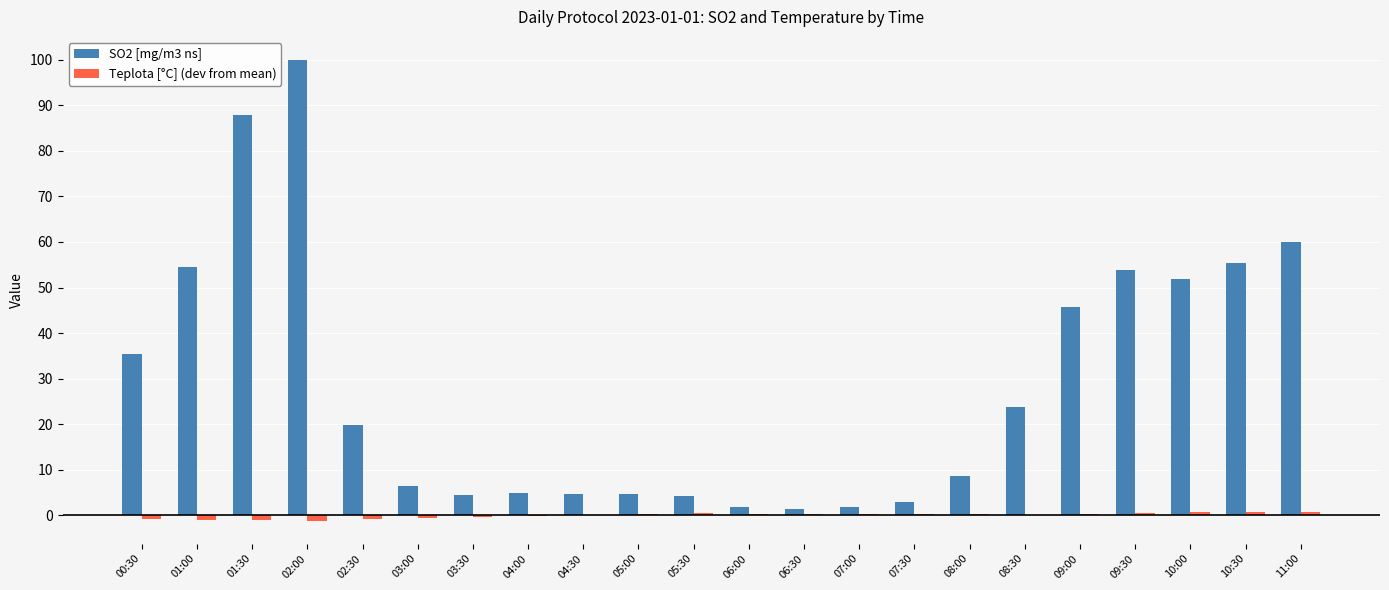

What is the sum of all SO2 [mg/m3 ns] values?

634.8